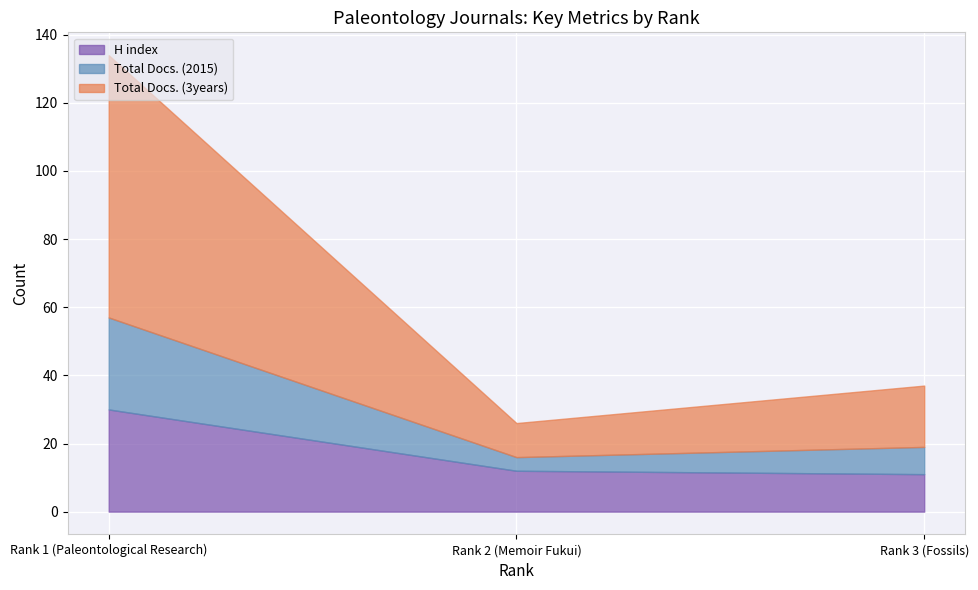

What is the lowest value of the H index series?

11